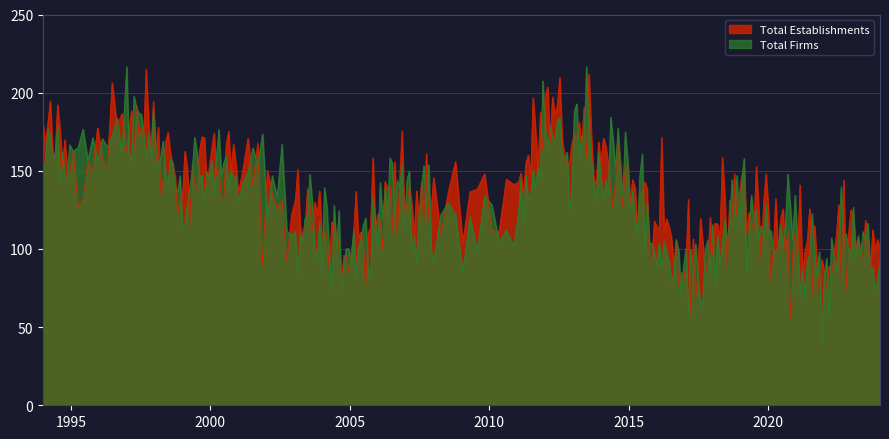

Which series has the widest spread of values?

Total Firms